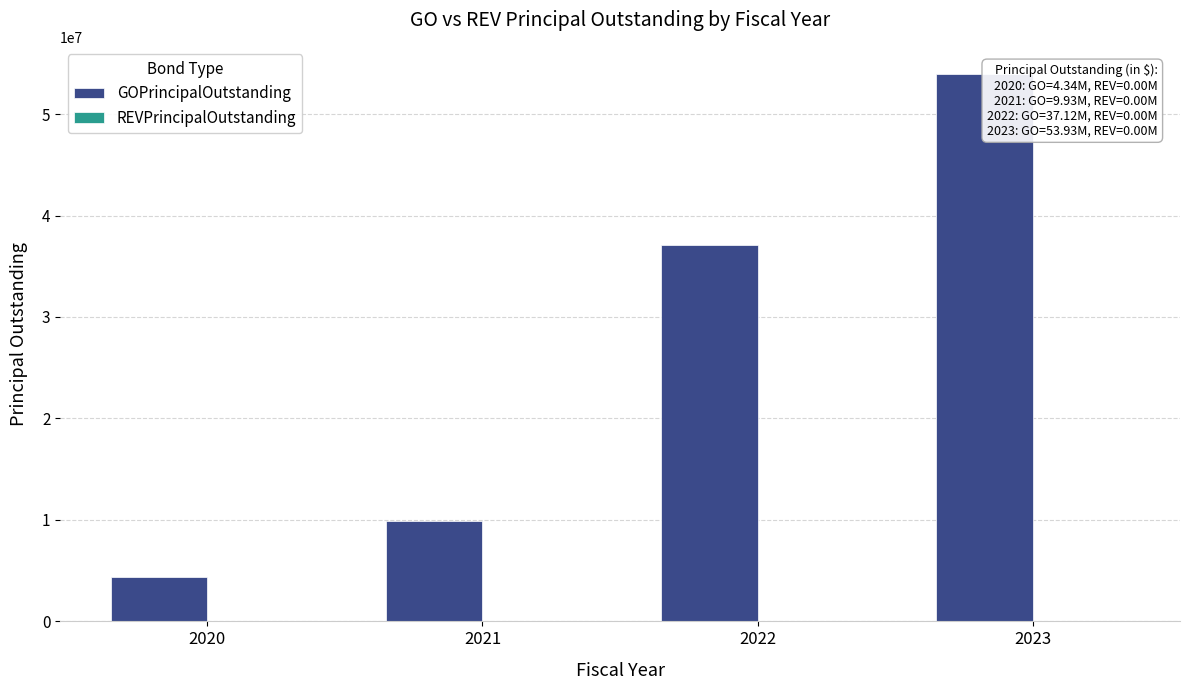

Is it true that the value at 2020 is 7056682?

False